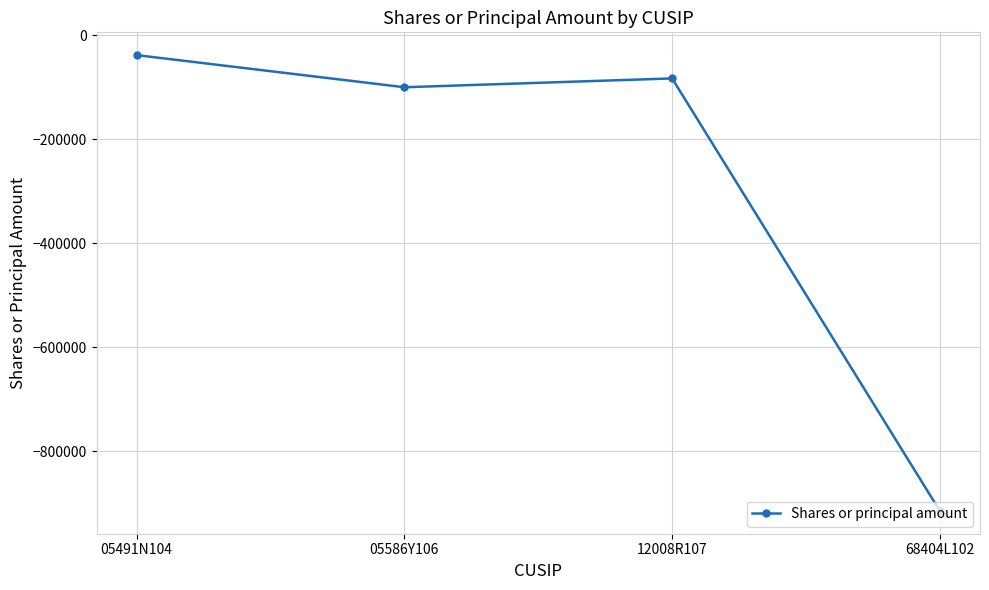

Does the chart display data point markers on the line(s)?

Yes